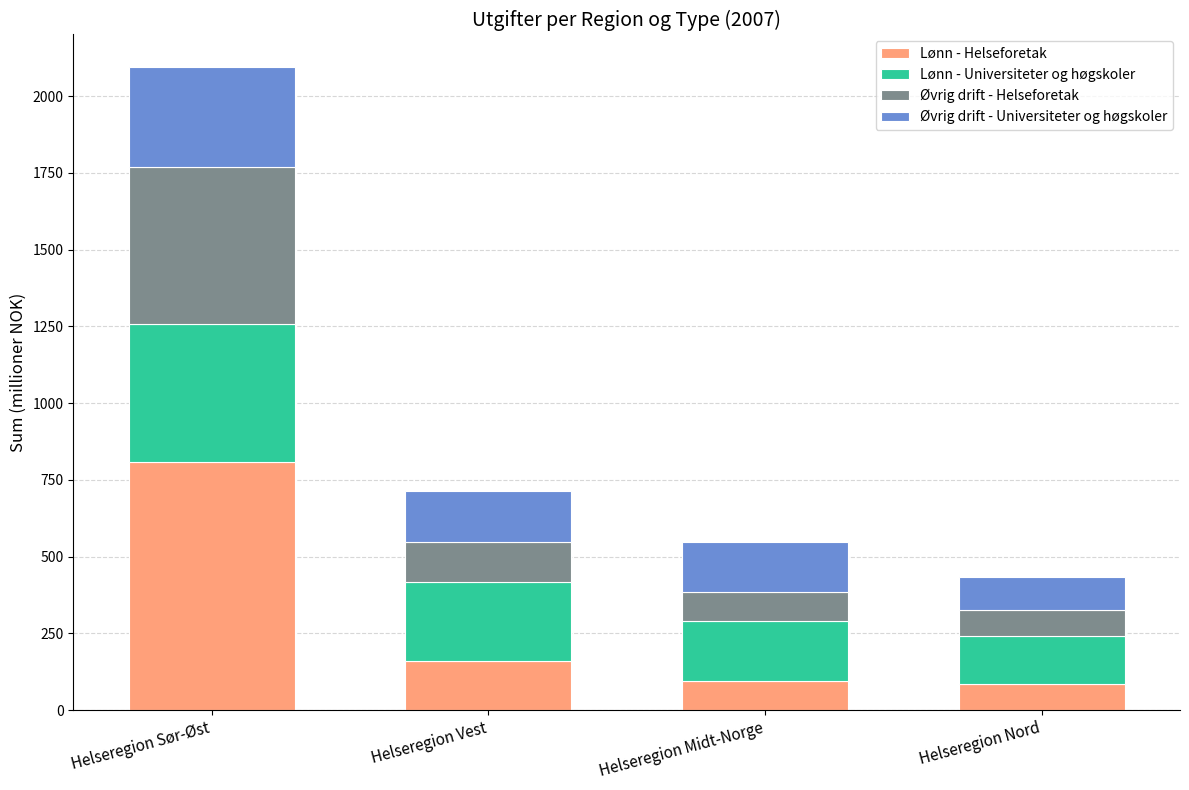

At which category is the sum across all series the highest?

Helseregion Sør-Øst